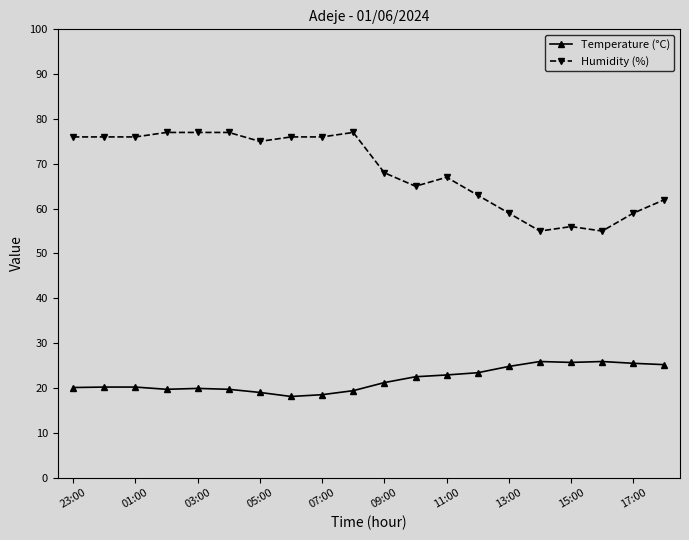

What is the value of the Humidity (%) point at the 16th from the left?

55.0